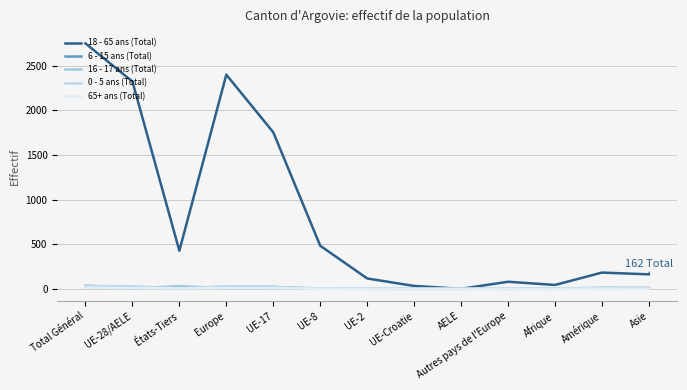

What is the sum of all 18 - 65 ans (Total) values?

10757